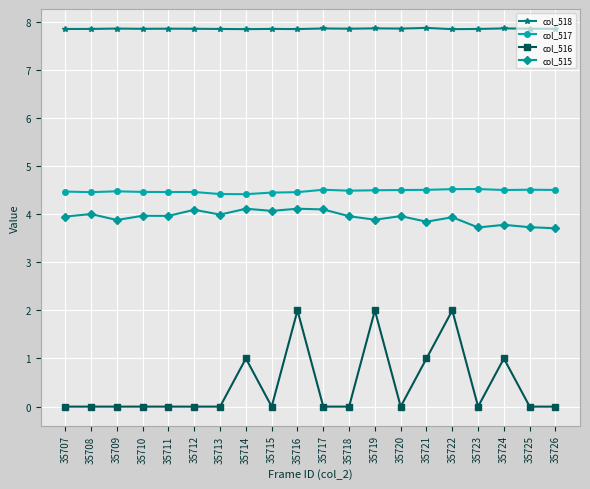

Count the col_516 values in the range 0 to 1.

17